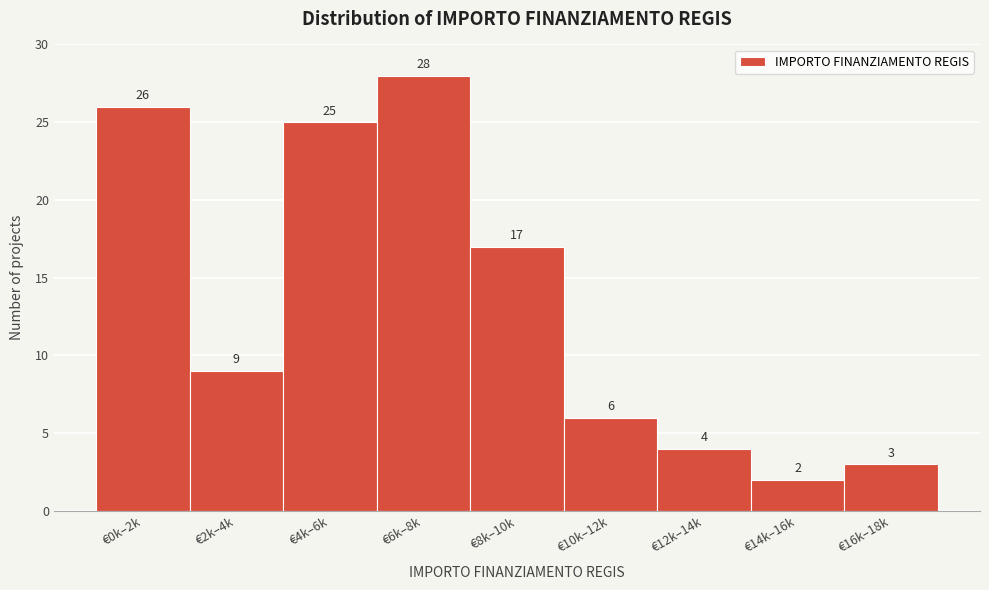

Reading left to right, what are all the values shown in this chart?

26	9	25	28	17	6	4	2	3